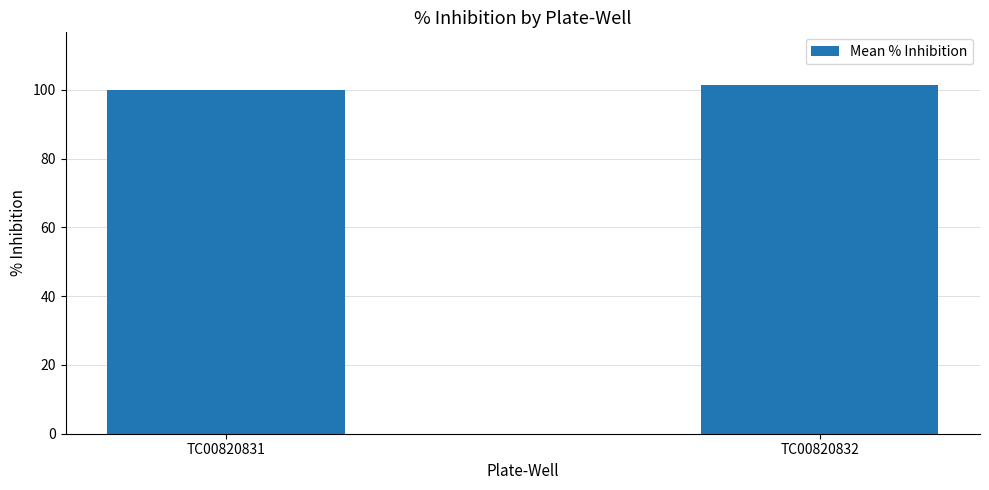

What is the average value?

100.8